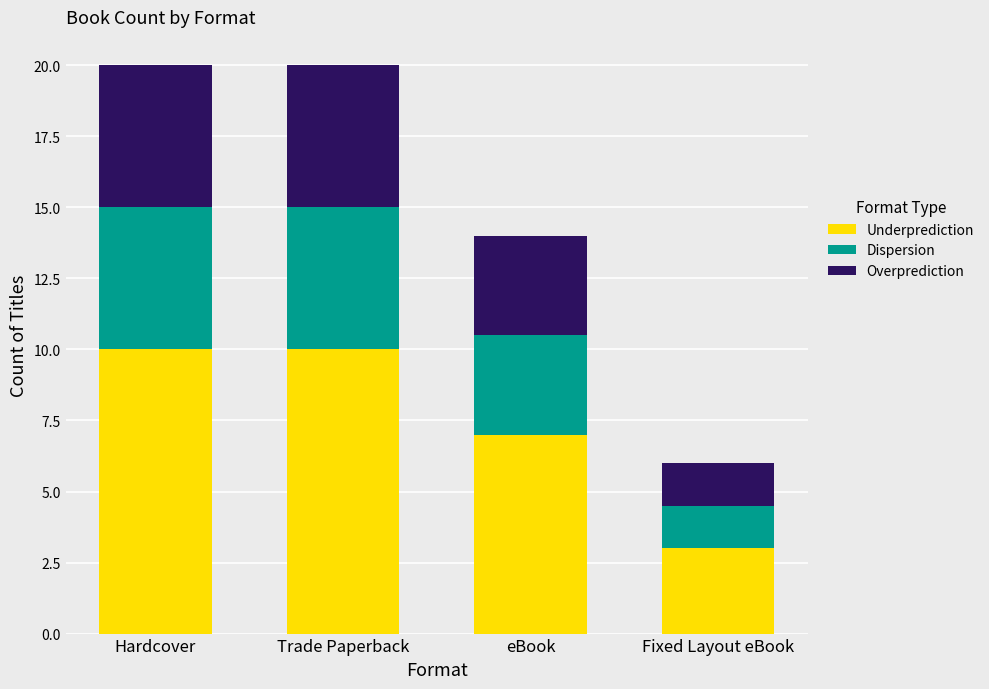

The value of Underprediction at eBook is 7.0. True or false?

True